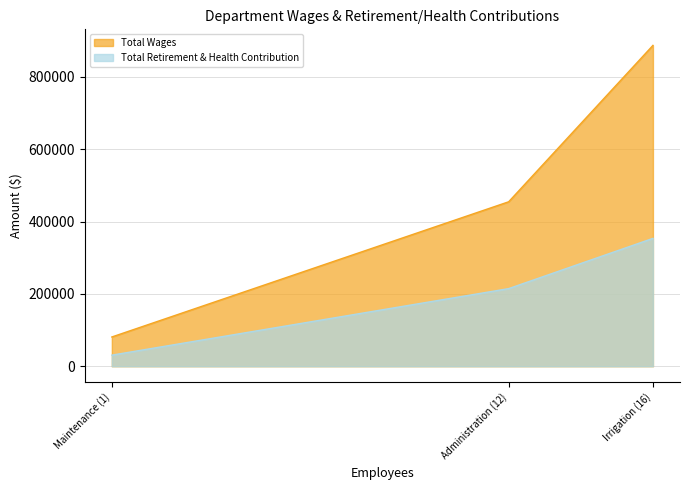

What is the average value of the Total Wages series?

474207